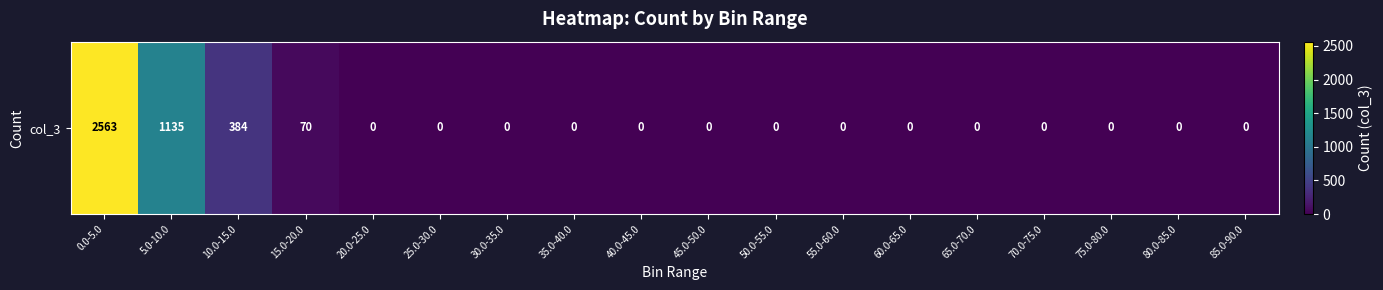

Reading left to right, extract all data points from this chart.

2563	1135	384	70	0	0	0	0	0	0	0	0	0	0	0	0	0	0